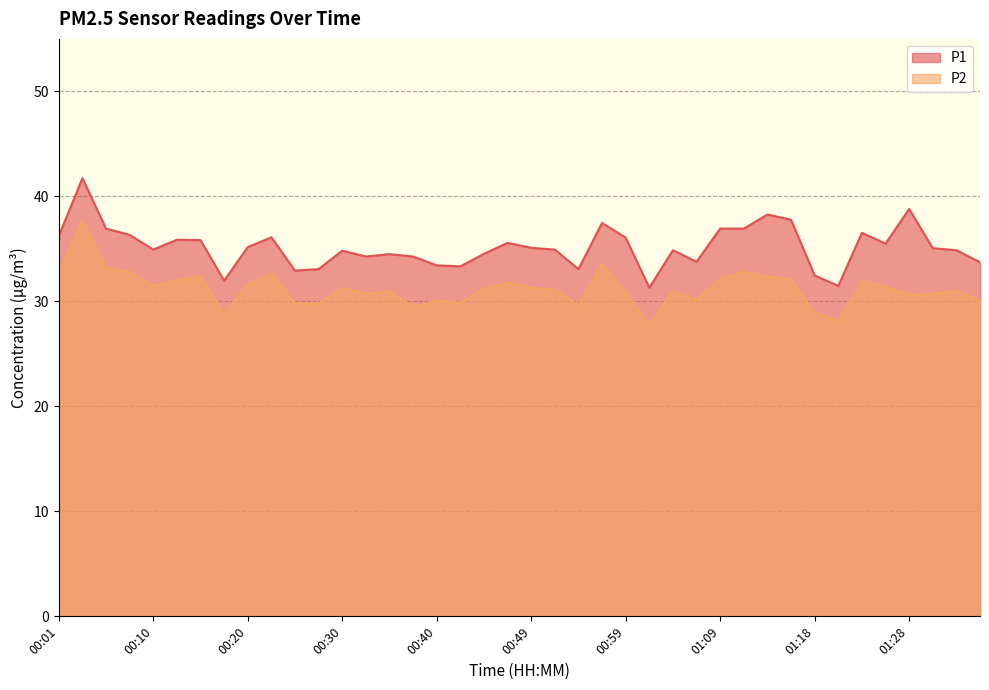

Which category has the lowest value in the P2 series?

01:01